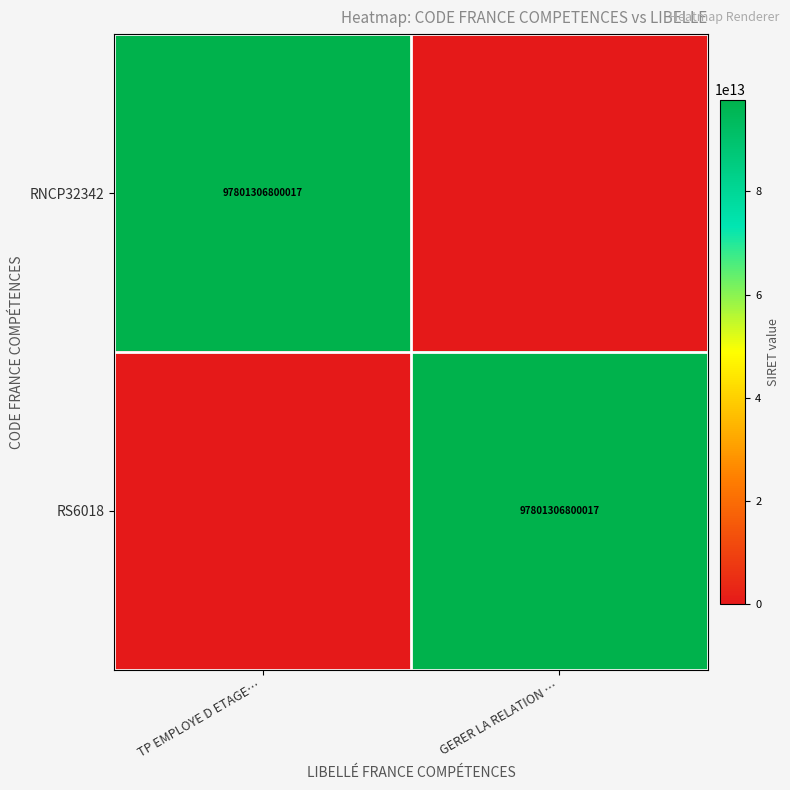

True or false: RS6018 has a value of 164336569890782 at GERER LA RELATION ….

False